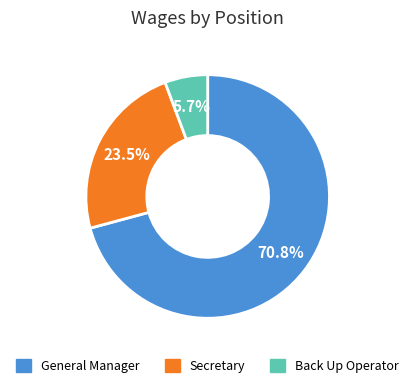

Between General Manager and Back Up Operator, which is larger?

General Manager